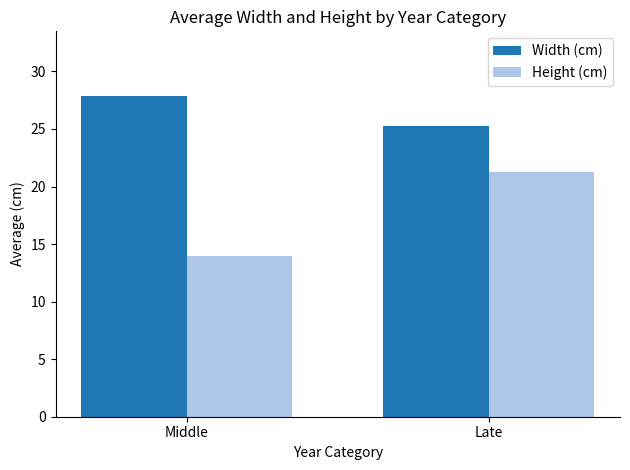

What is the maximum value for Width (cm)?

27.9